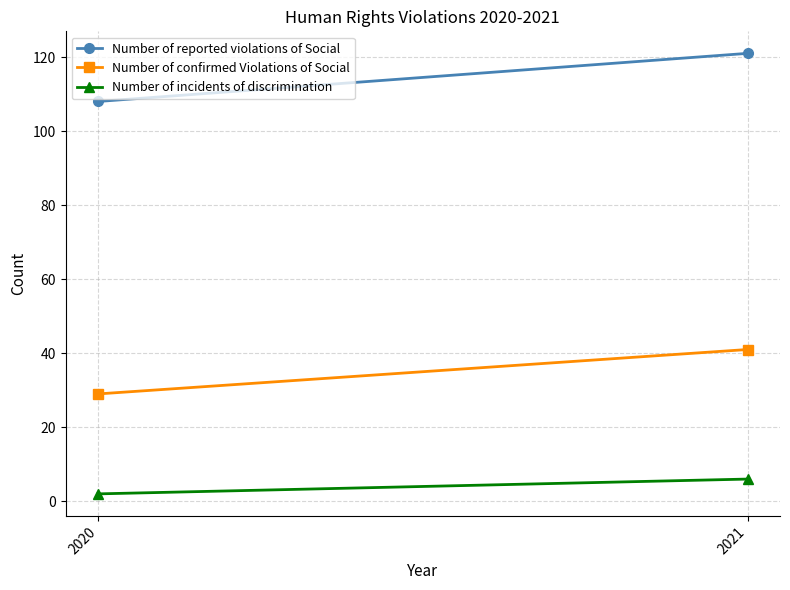

The value of Number of confirmed Violations of Social at 2020 is 38. True or false?

False